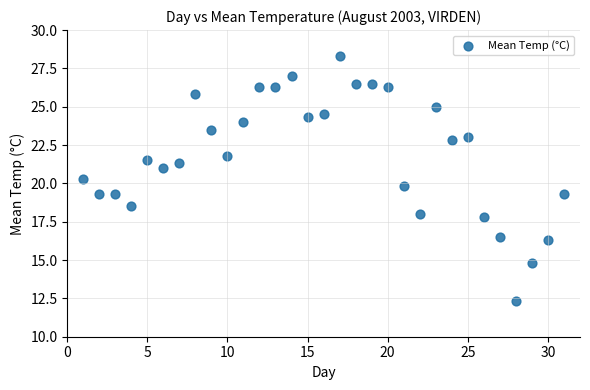

What is the range of Y values (max minus min)?

16.0